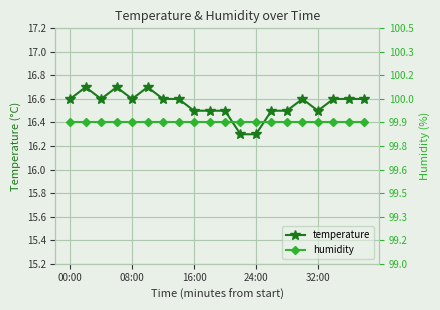

Where is temperature nearest to the value 16?

11